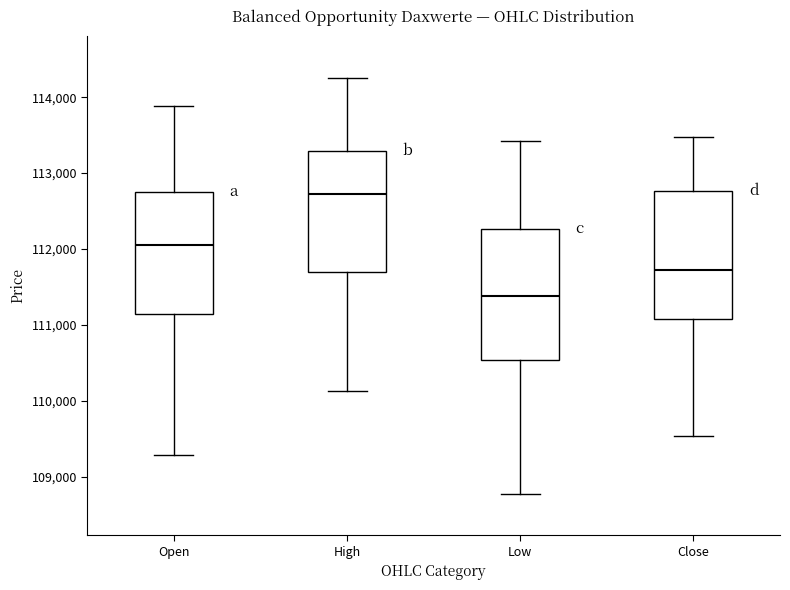

Which box's median line is the highest?

High